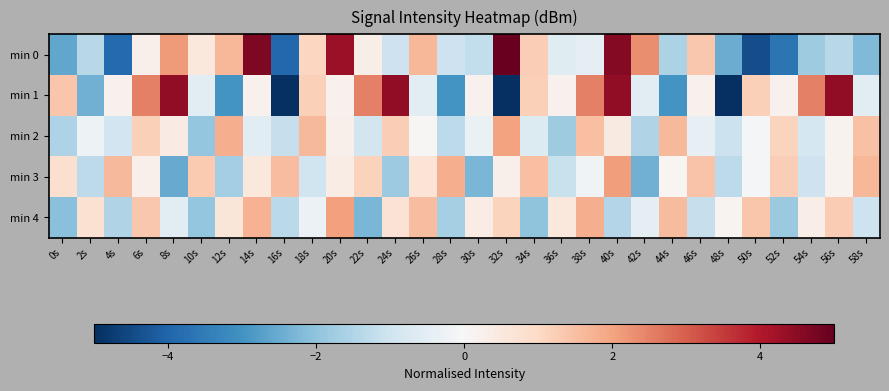

Which has a higher value, 38s or 4s?

38s